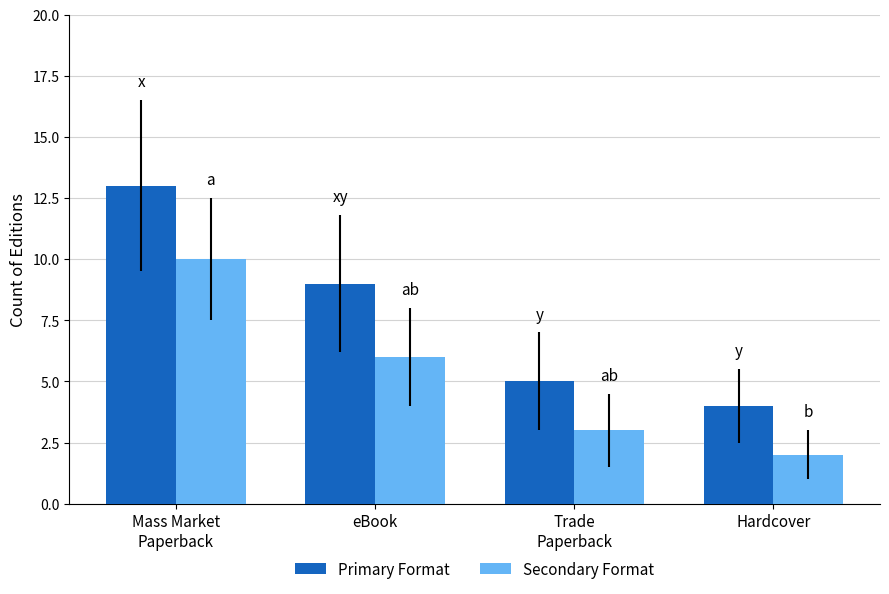

What position from the right is eBook?

3